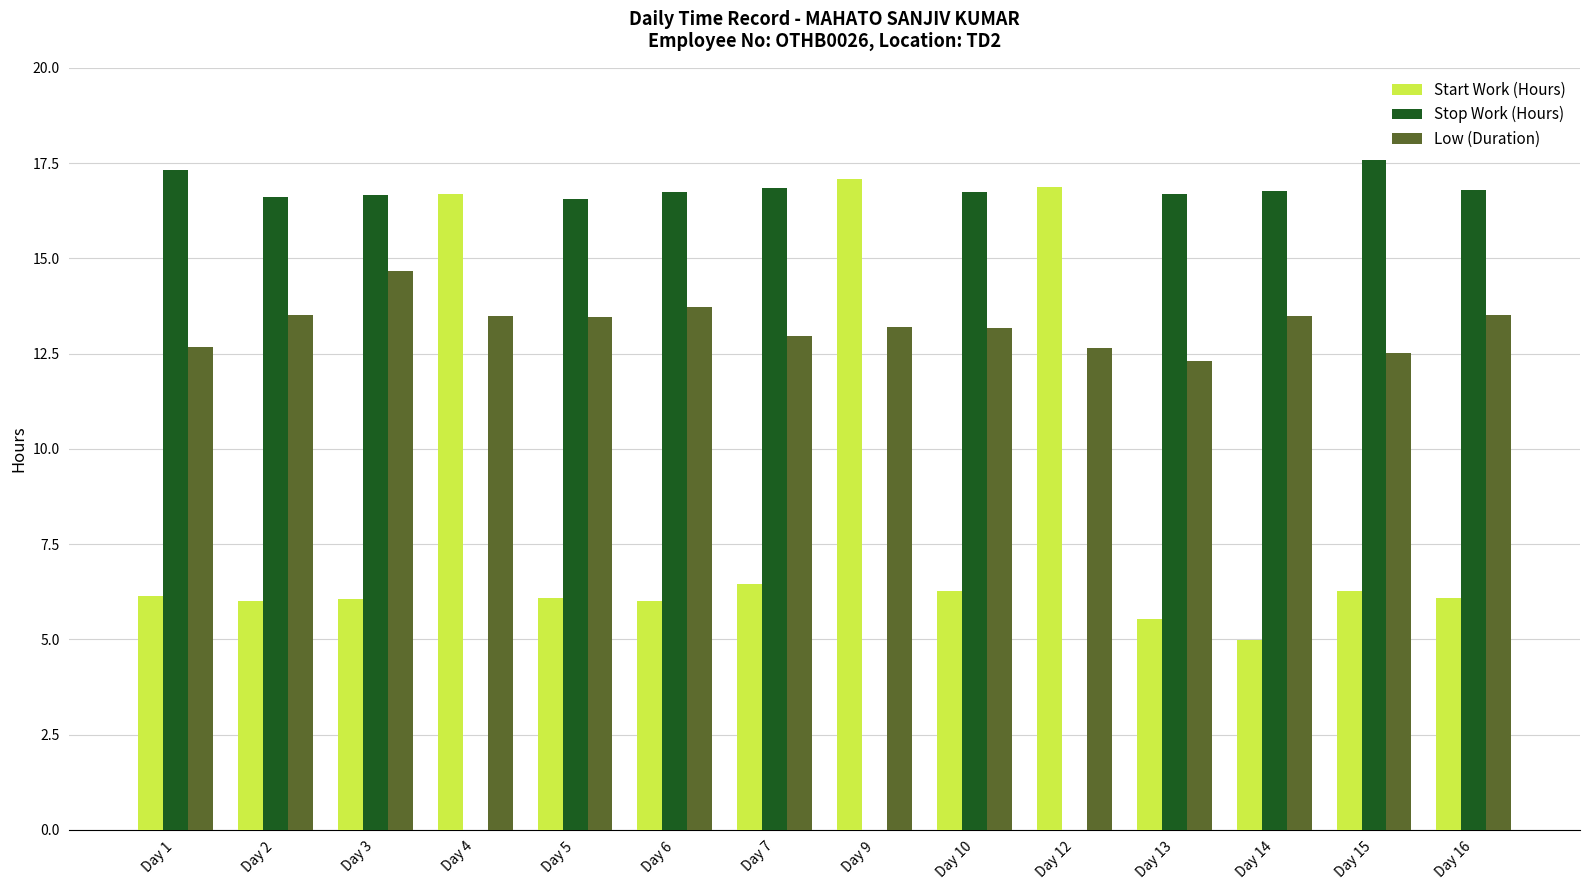

Which category has the highest value across all series?

Day 15